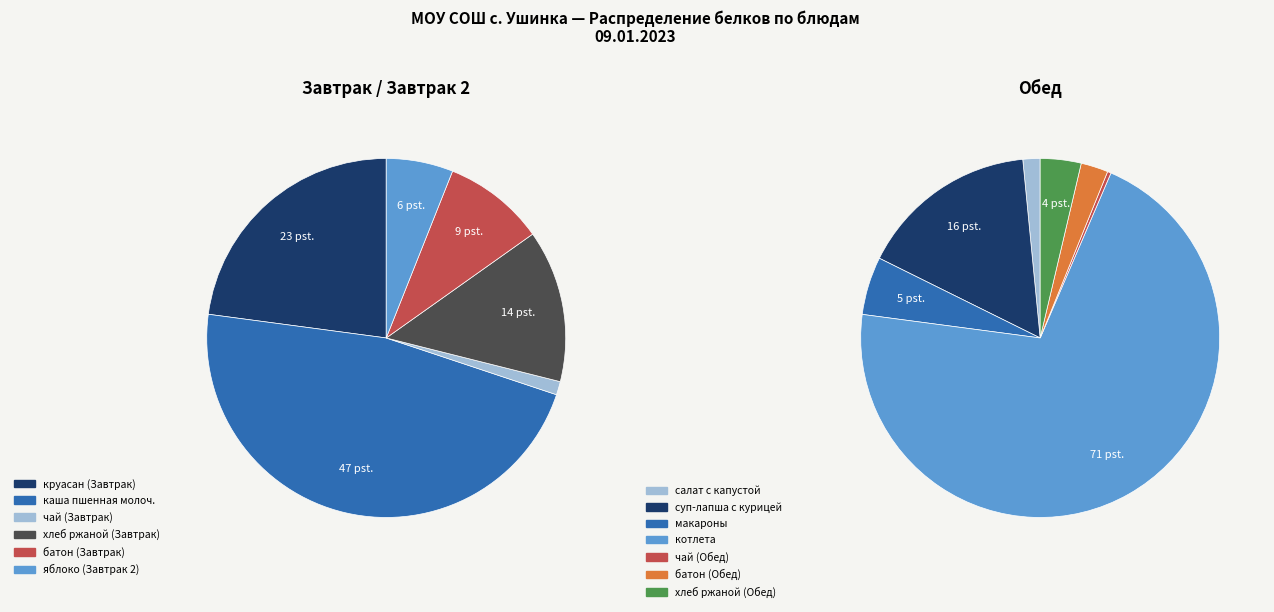

Does котлета account for over 50% of the chart?

Yes